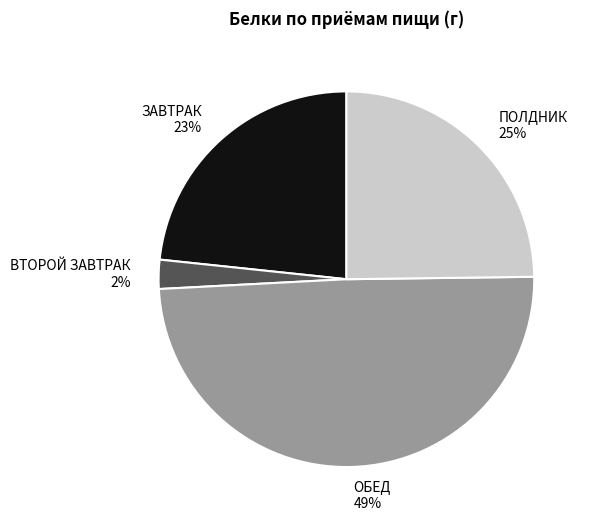

To the nearest percent, what is the average slice percentage?

25%